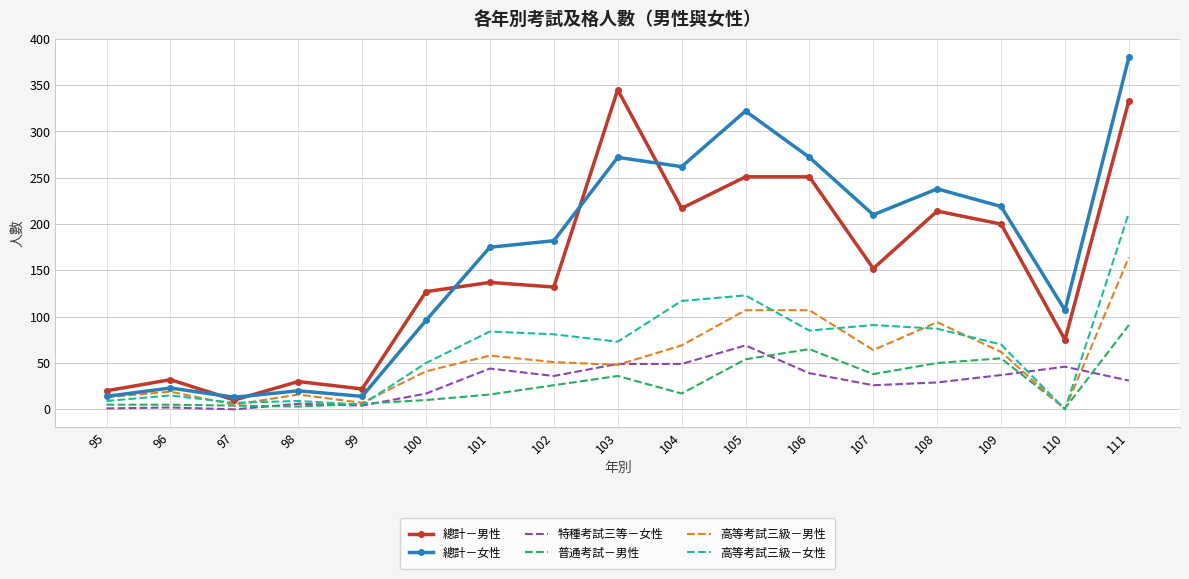

True or false: 高等考試三級－女性 and 總計－女性 cross at least once.

False